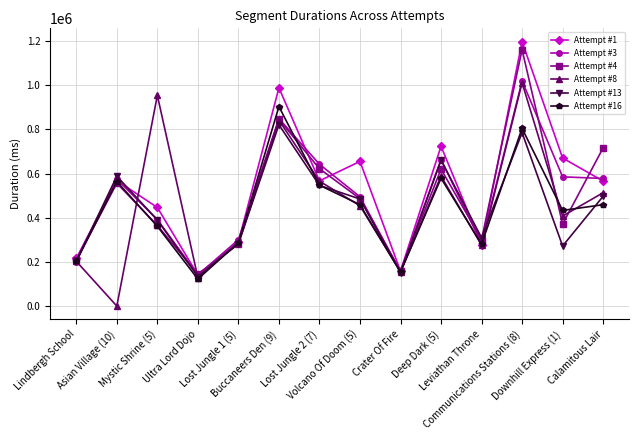

Which series has the largest range (max minus min)?

Attempt #1